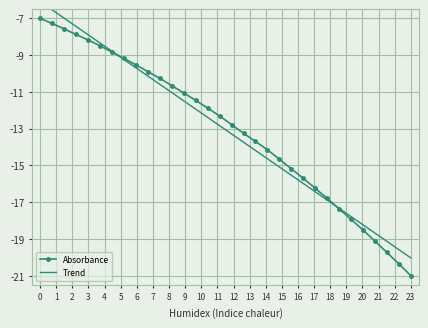

What is the lowest value of the Absorbance series?

-21.0